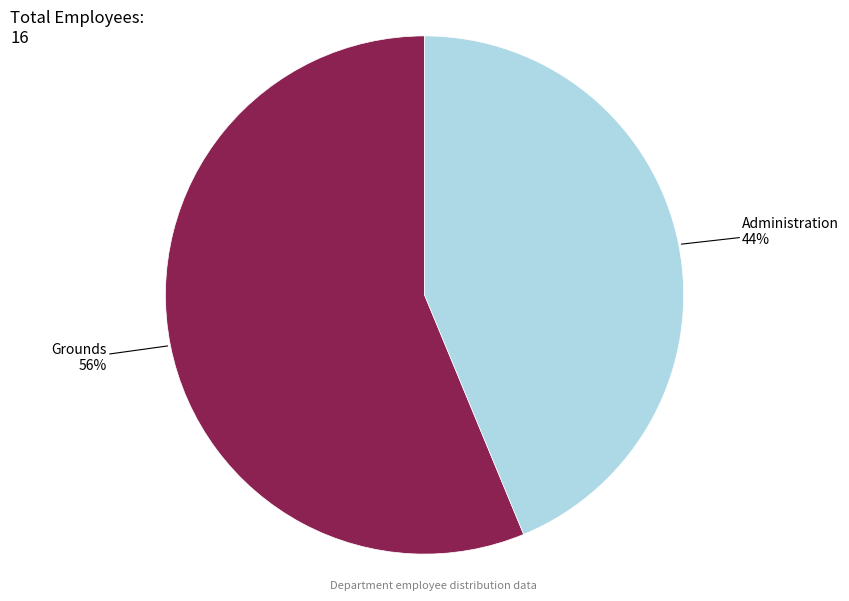

Is there any slice that represents more than half of the pie?

Yes